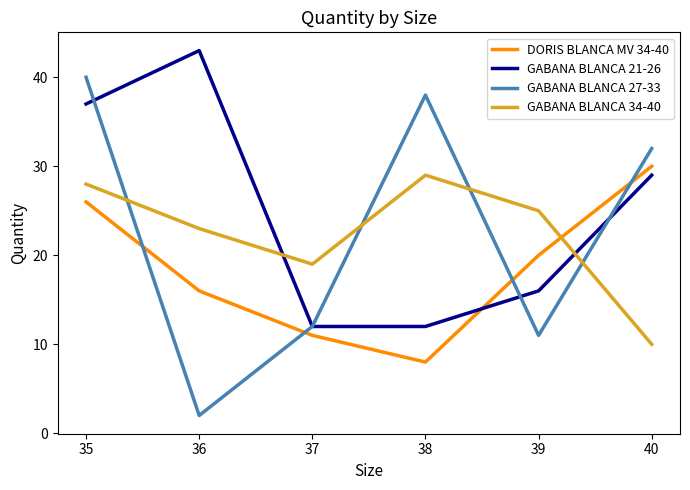

What is the difference between the maximum and minimum values in the GABANA BLANCA 21-26 series?

31